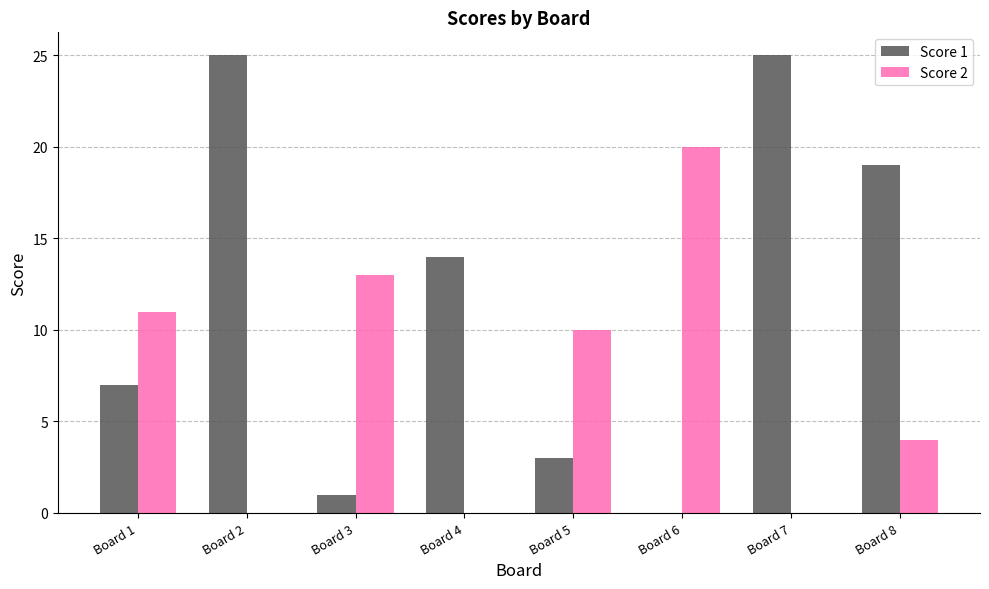

How many positive values does the Score 1 series have?

7